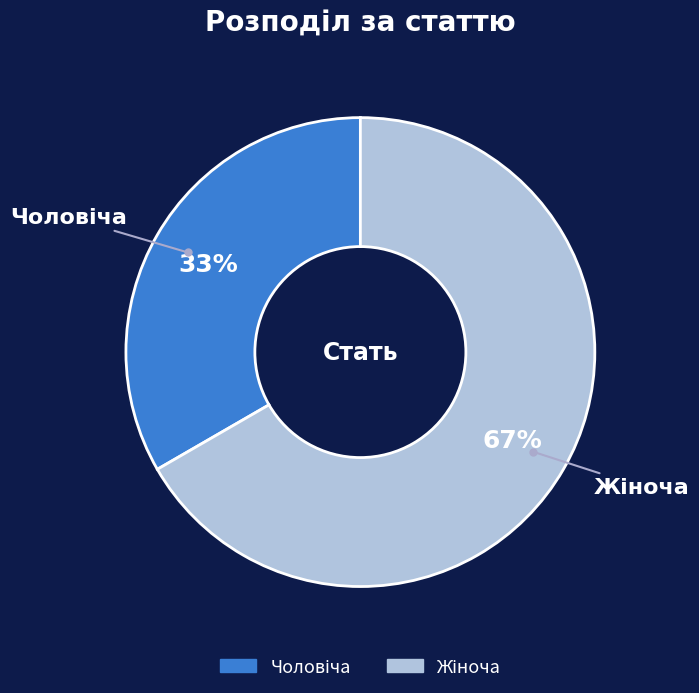

To the nearest percent, what is the average slice percentage?

50%